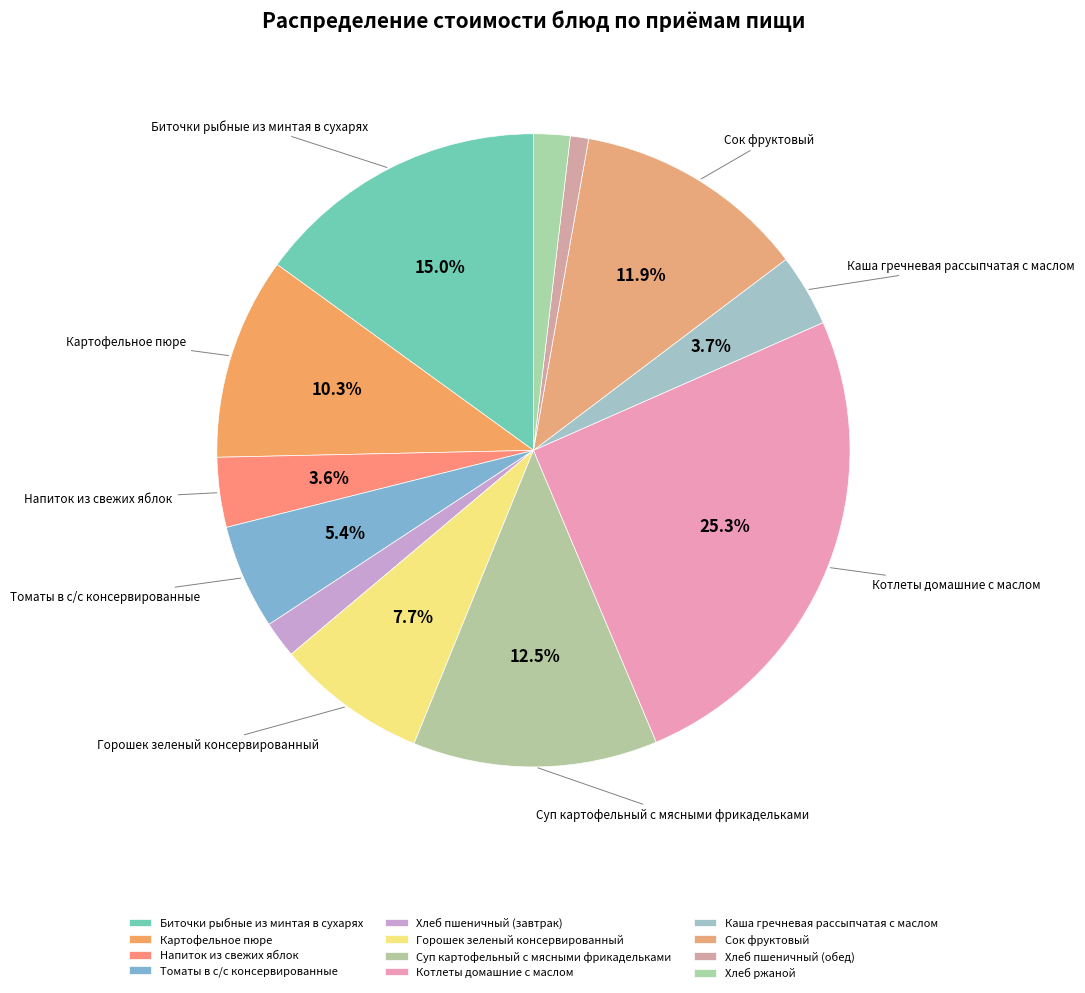

To the nearest percent, what percentage of the pie is Горошек зеленый консервированный?

8%